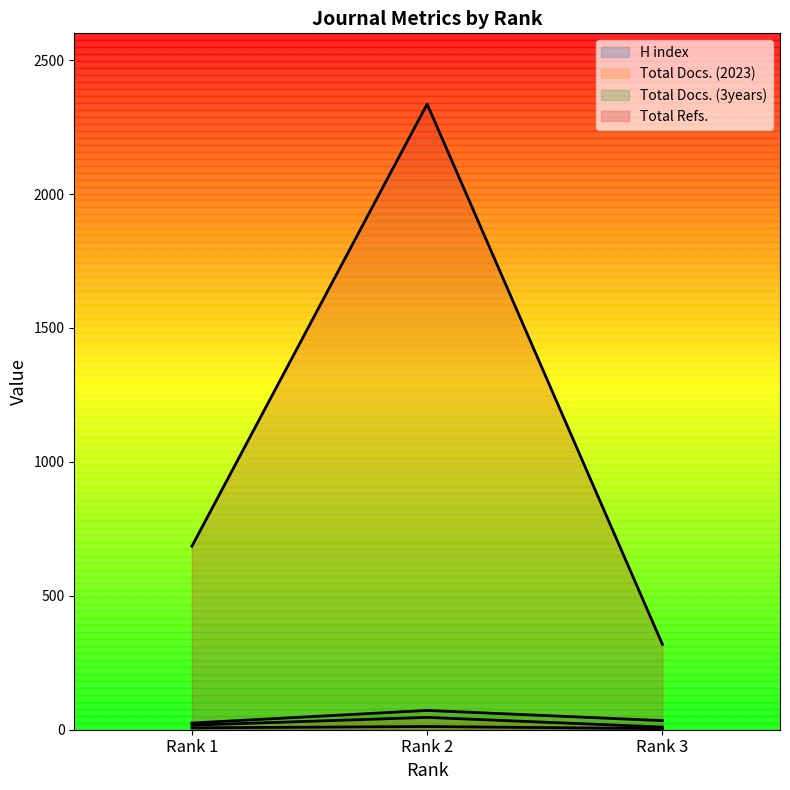

How many data points in Total Docs. (2023) are less than 17?

1